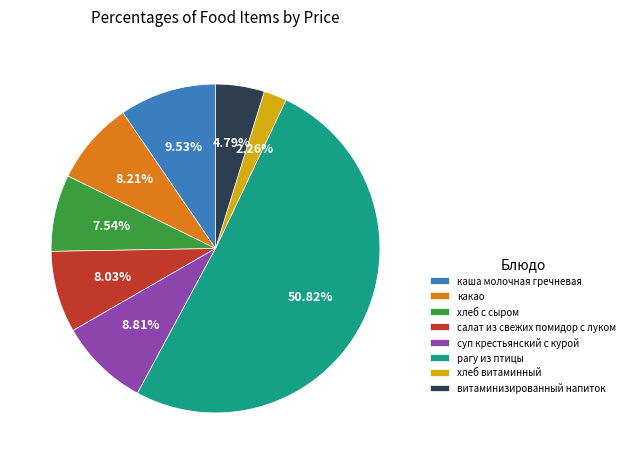

Approximately how many times larger is the value at суп крестьянский с курой compared to хлеб витаминный?

3.9